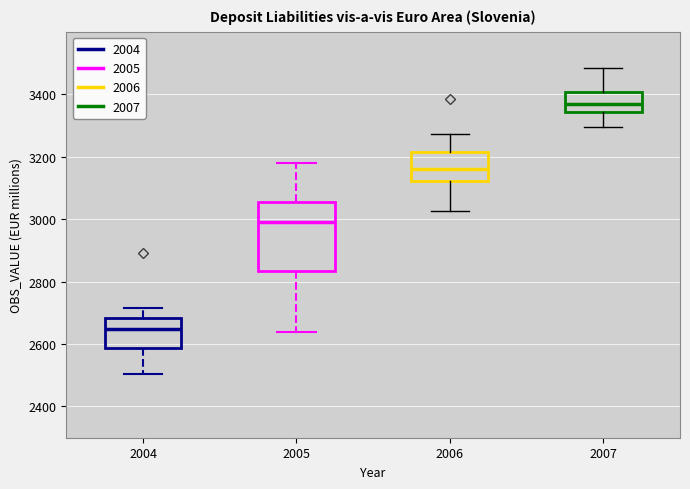

Reading left to right, read every box against the y-axis: the position of its median line, the range the box covers, and the ends of its whiskers. The values are not printed on the chart, so give them approximately, as read against the axis.

2004: median 2640, box 2580 to 2680, whiskers 2500 to 2720
2005: median 2980, box 2840 to 3060, whiskers 2640 to 3180
2006: median 3160, box 3120 to 3220, whiskers 3020 to 3280
2007: median 3360, box 3340 to 3400, whiskers 3300 to 3480